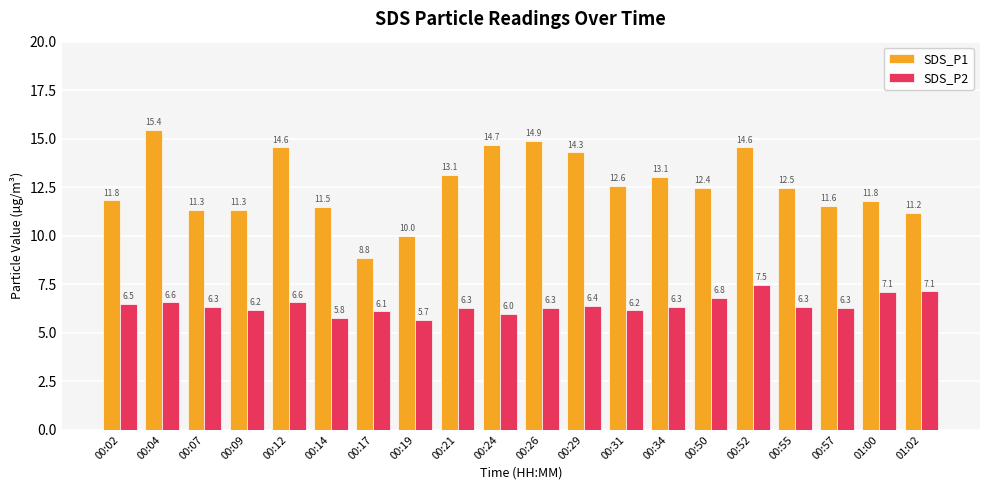

Which series has the largest range (max minus min)?

SDS_P1